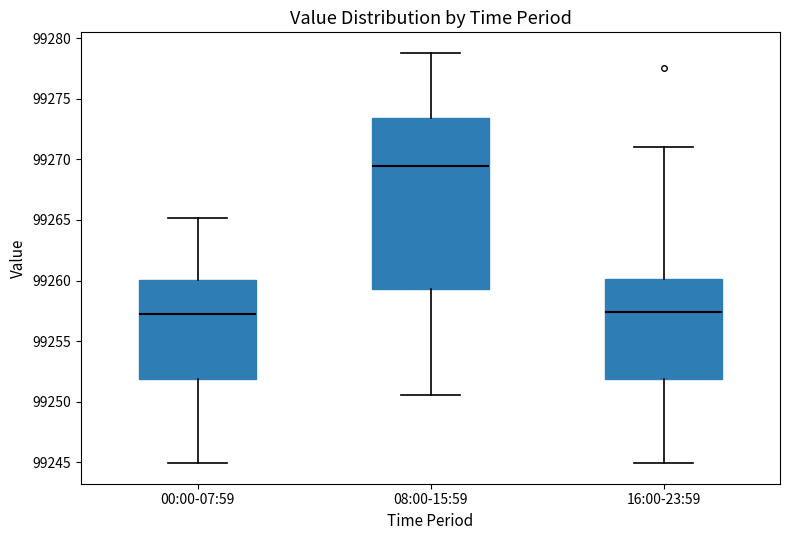

Comparing the boxes themselves (not the whiskers), which one is the tallest?

08:00-15:59